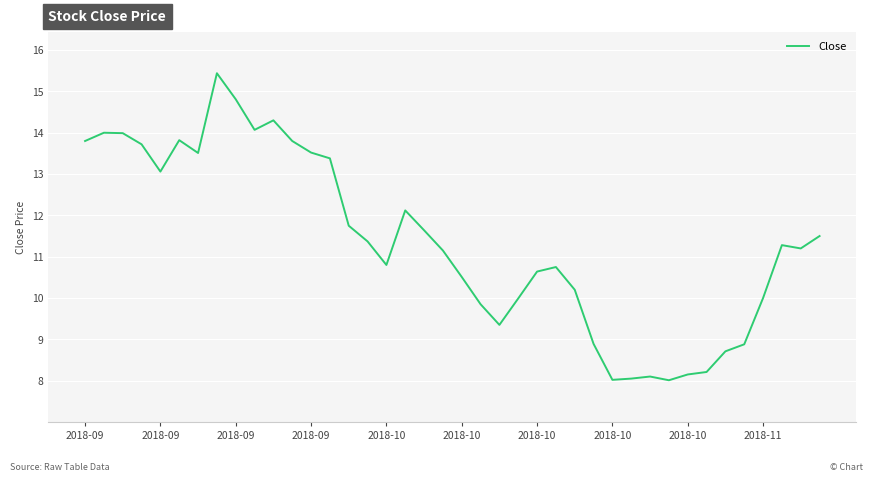

What is the difference between the maximum and minimum values?

7.4